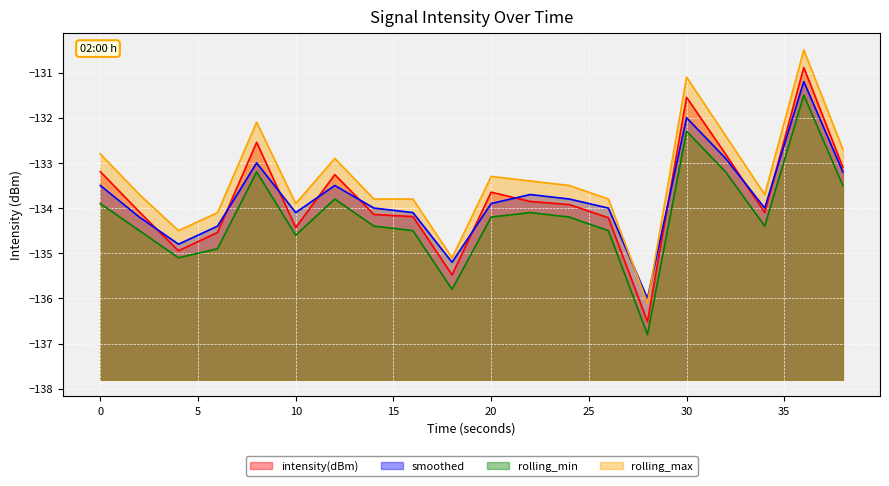

True or false: smoothed has a value of -226.1 at 20.

False